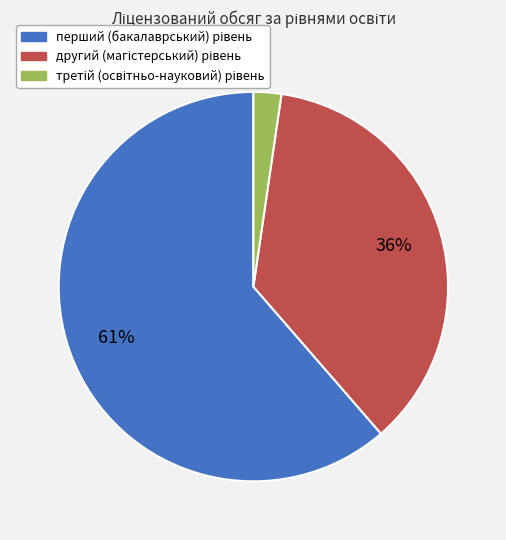

To the nearest percent, what is the average slice percentage?

33%